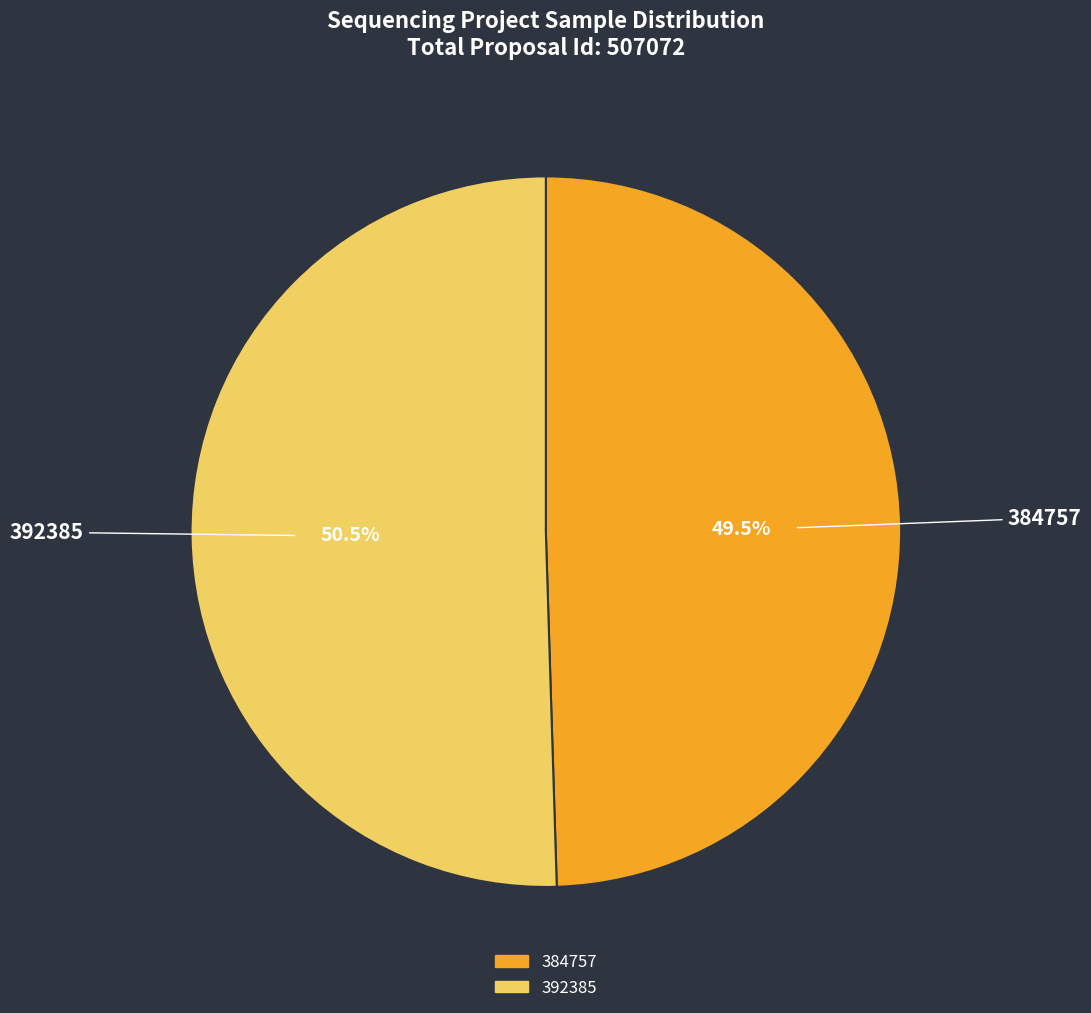

Is 392385 the majority of the pie?

Yes